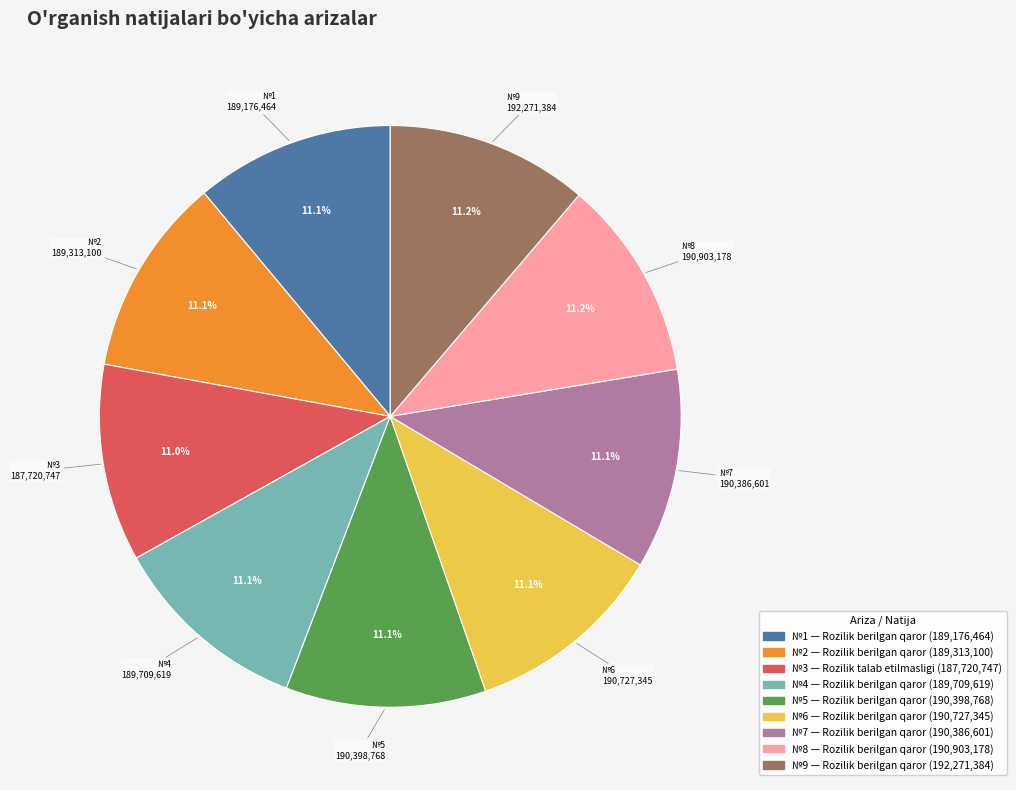

Count the number of slices in the pie.

9